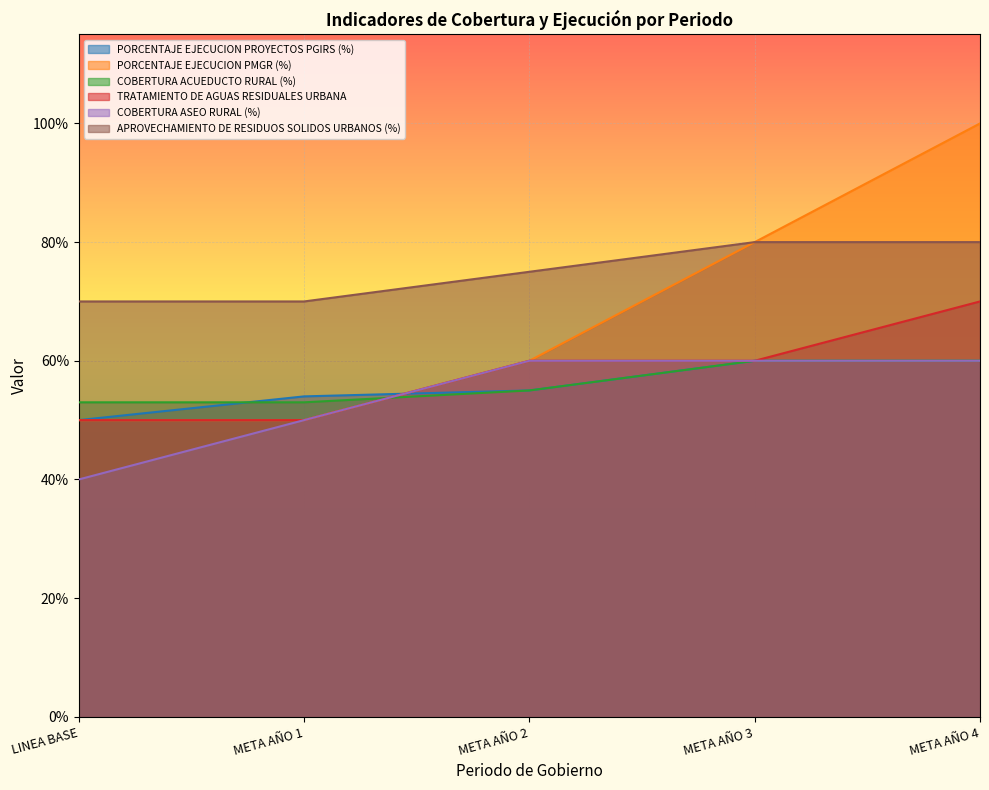

What is the value of the APROVECHAMIENTO DE RESIDUOS SOLIDOS URBANOS (%) point at the 5th from the left?

0.8